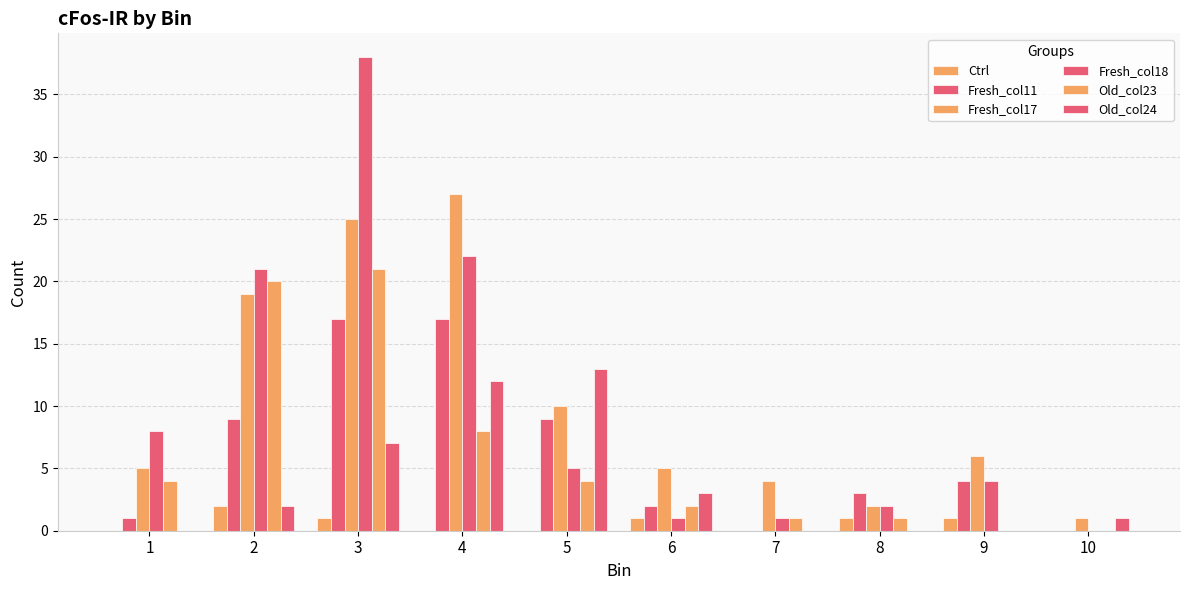

How many series are shown in this chart?

6